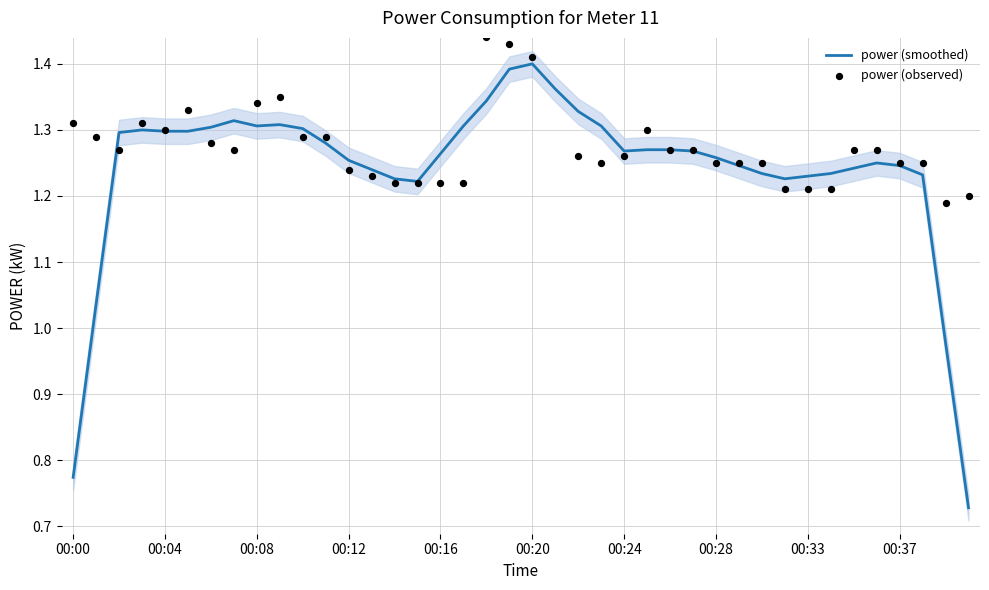

What are all the series names shown in the legend?

power (smoothed), power (observed)